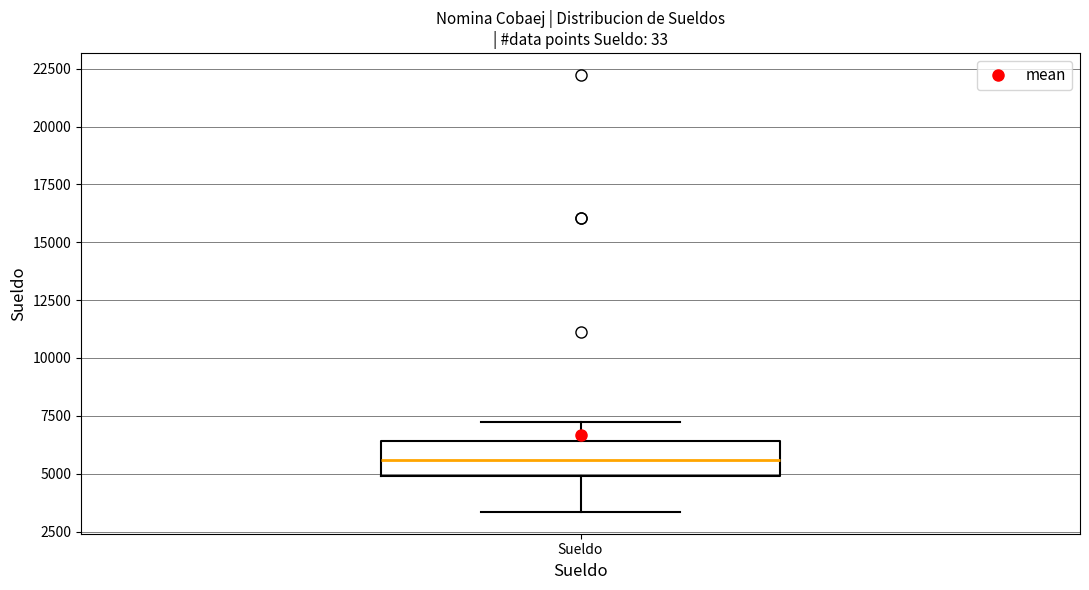

Where is the upper edge of the box for Sueldo on the y-axis? The values are not printed on the chart, so give them approximately, as read against the axis.

6500